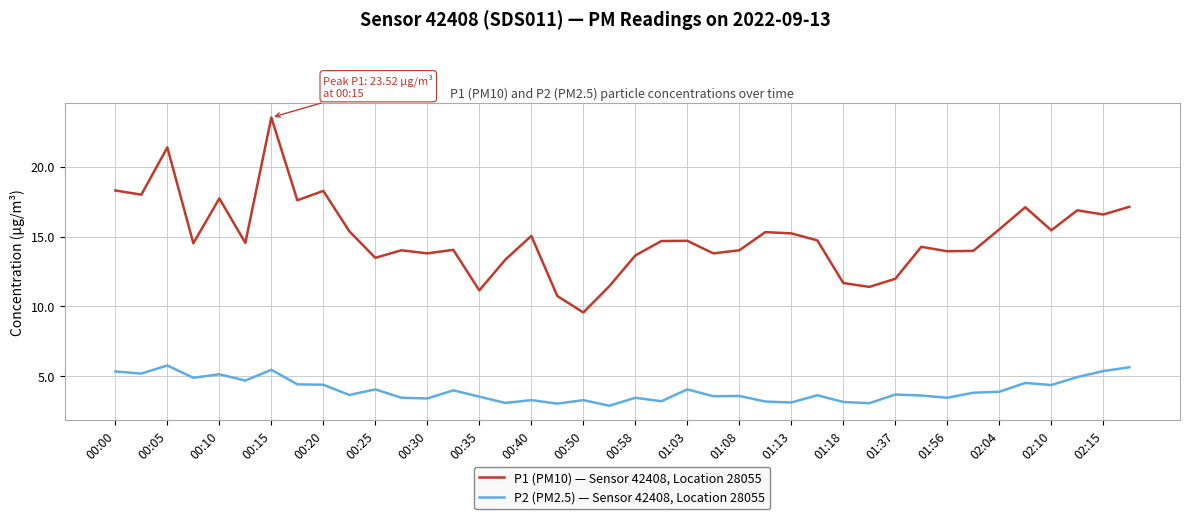

What is the minimum value shown in the chart?

2.9